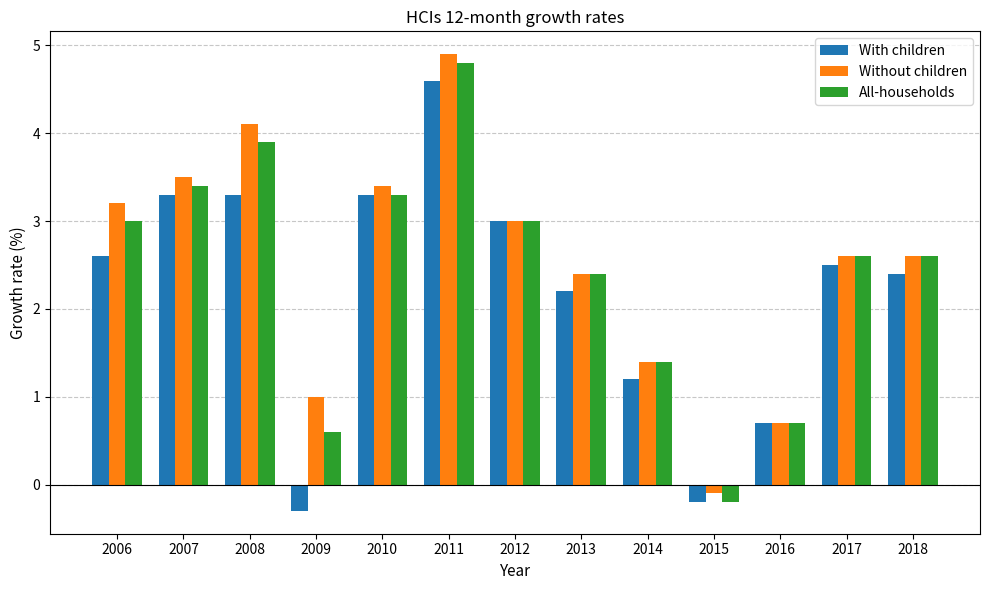

Which series has the largest total across all categories?

Without children